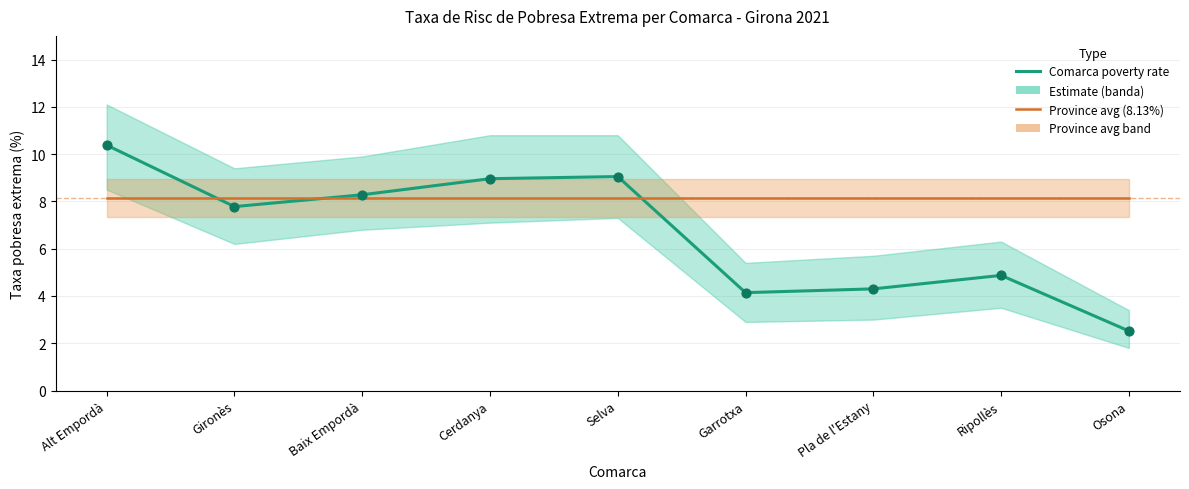

Which series has the widest spread of Y values?

Comarca poverty rate